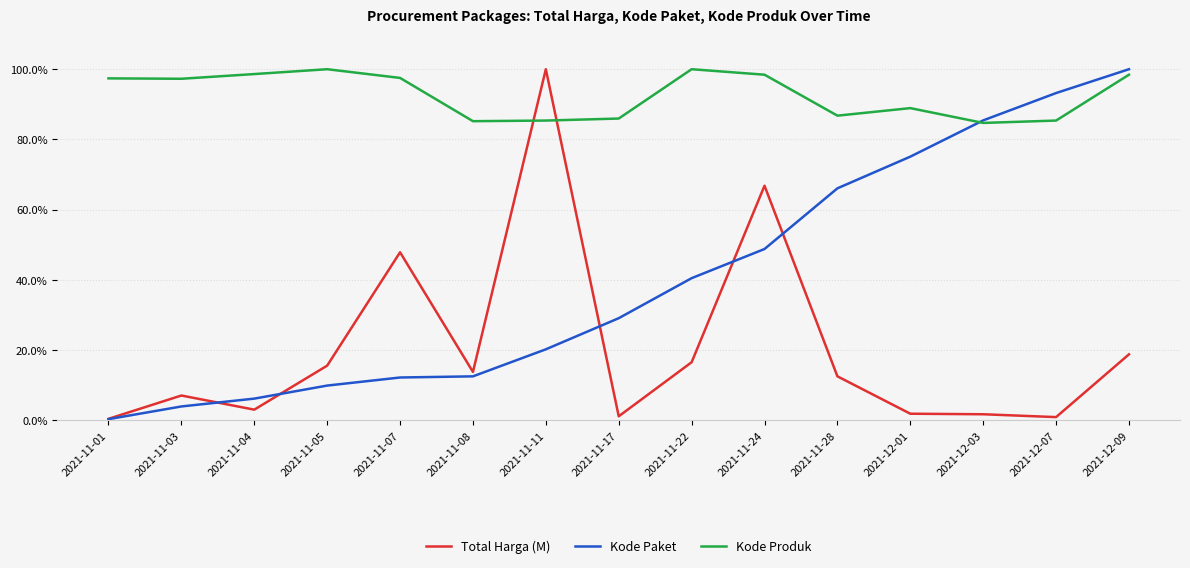

Is it true that Kode Paket equals 12.5 at 2021-11-08?

True